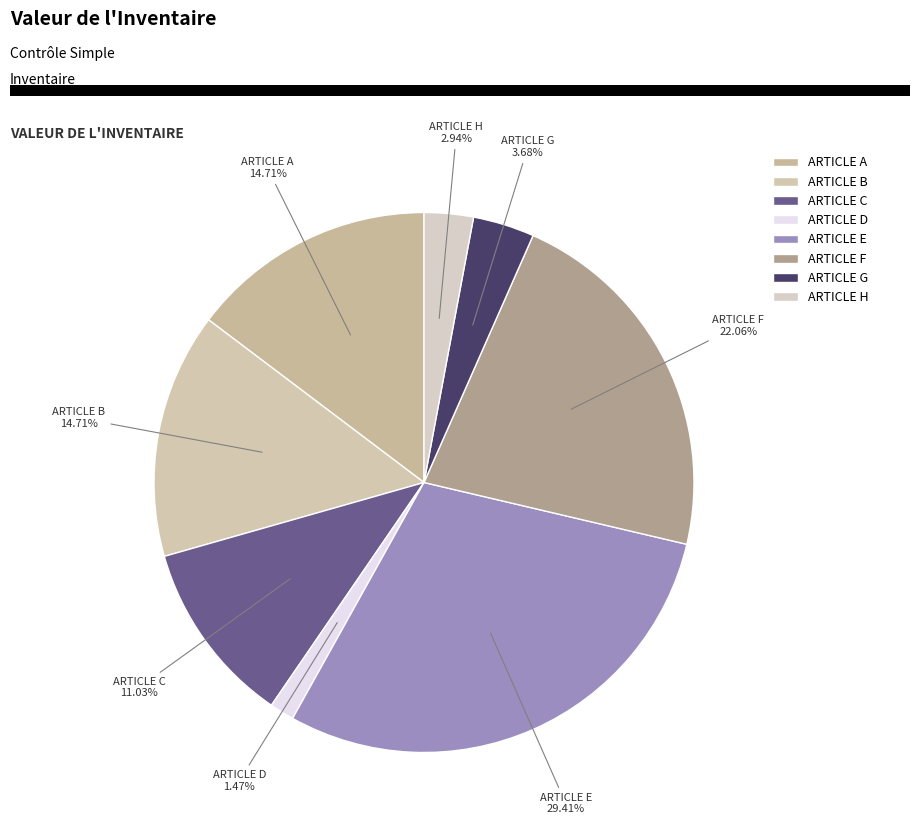

Does ARTICLE H represent more than half of the total?

No